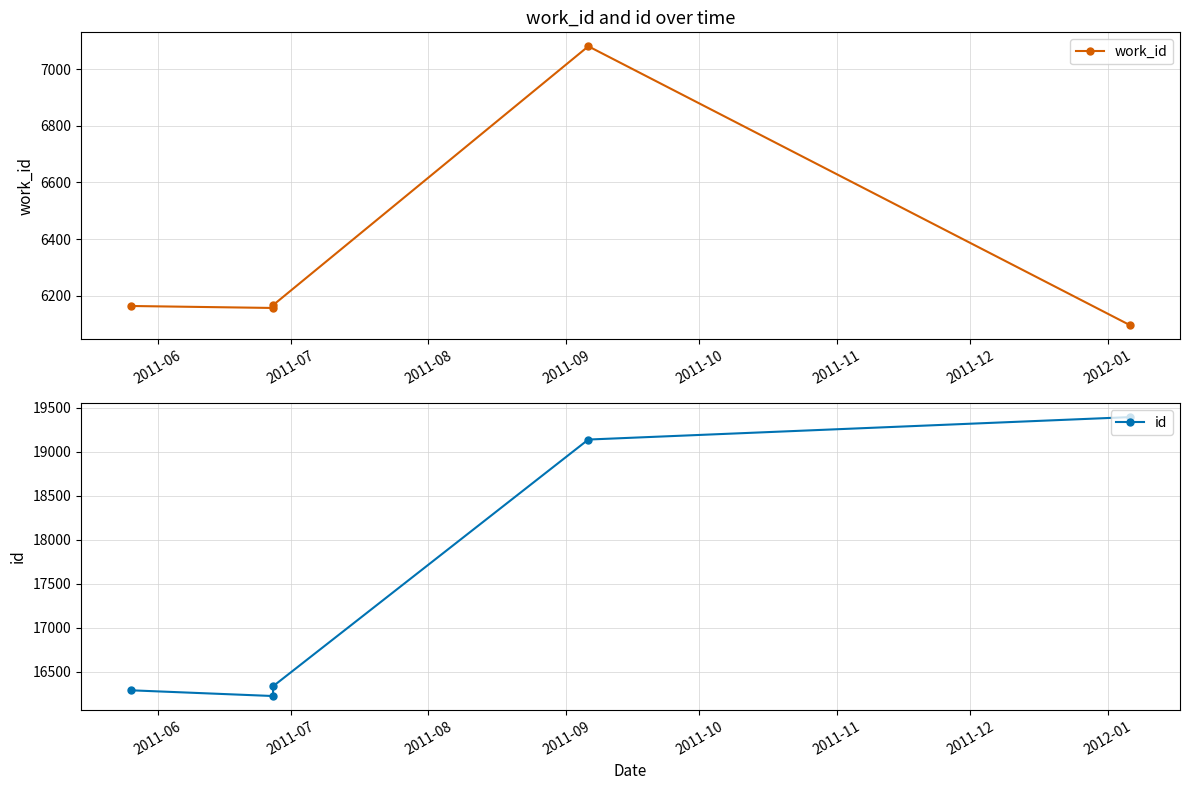

Where does the id series first go above 16333?

2011-09